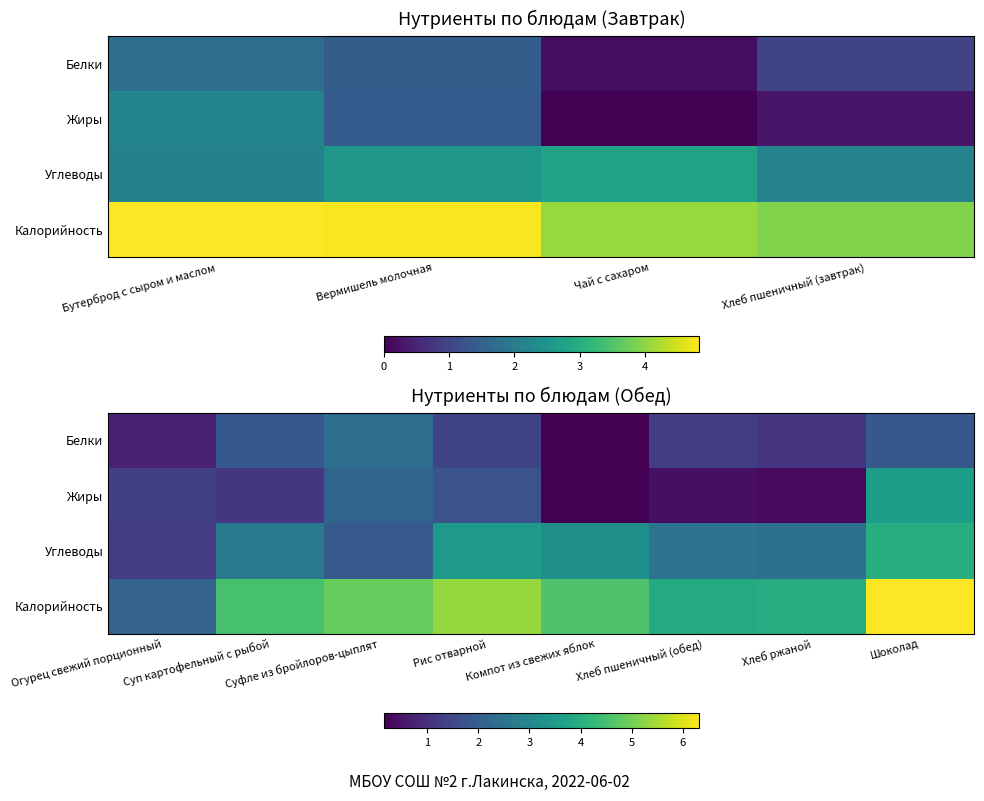

What is the spread (max minus min) of values at Хлеб пшеничный (обед)?

3.5